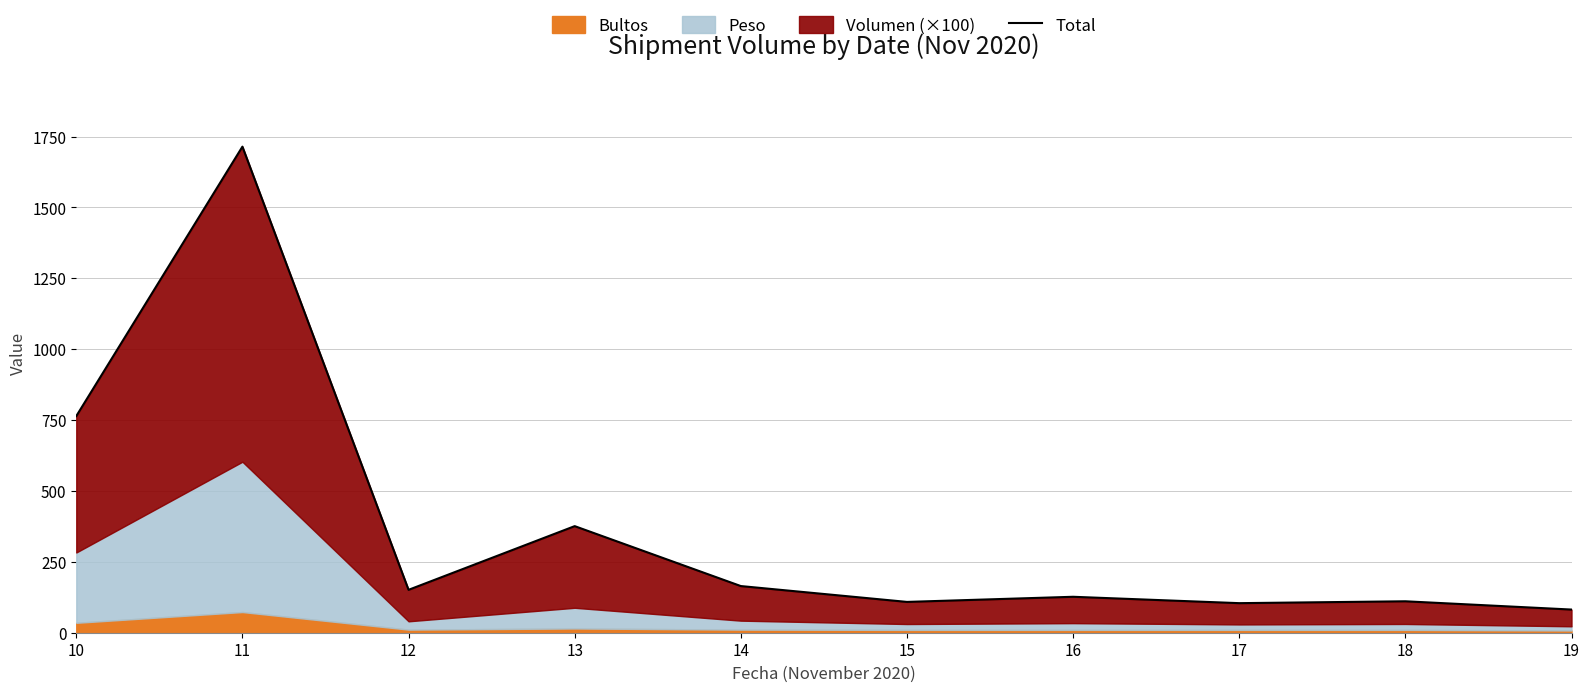

Is it true that the value at 18 is 110.9?

True